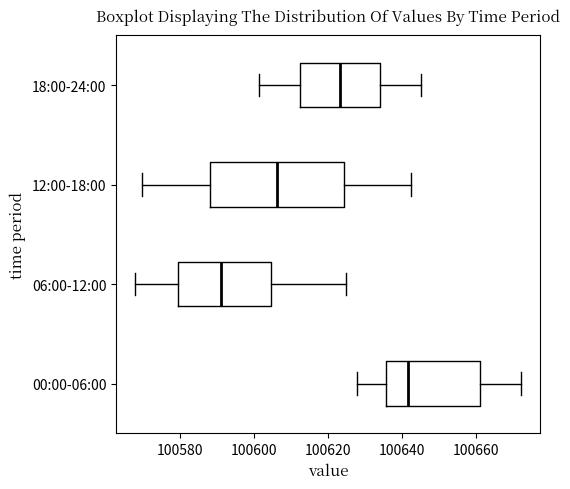

Where does the left whisker of the box for 00:00-06:00 end on the x-axis? The values are not printed on the chart, so give them approximately, as read against the axis.

100628